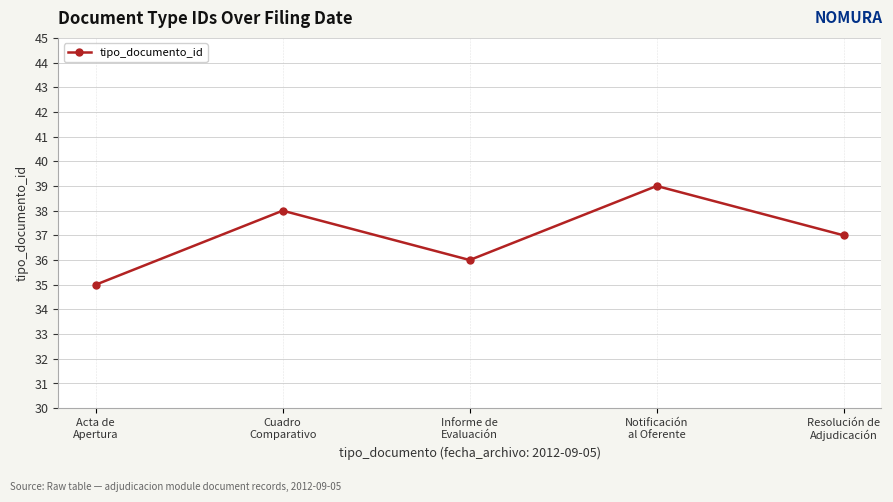

How many lines are shown in the chart?

1